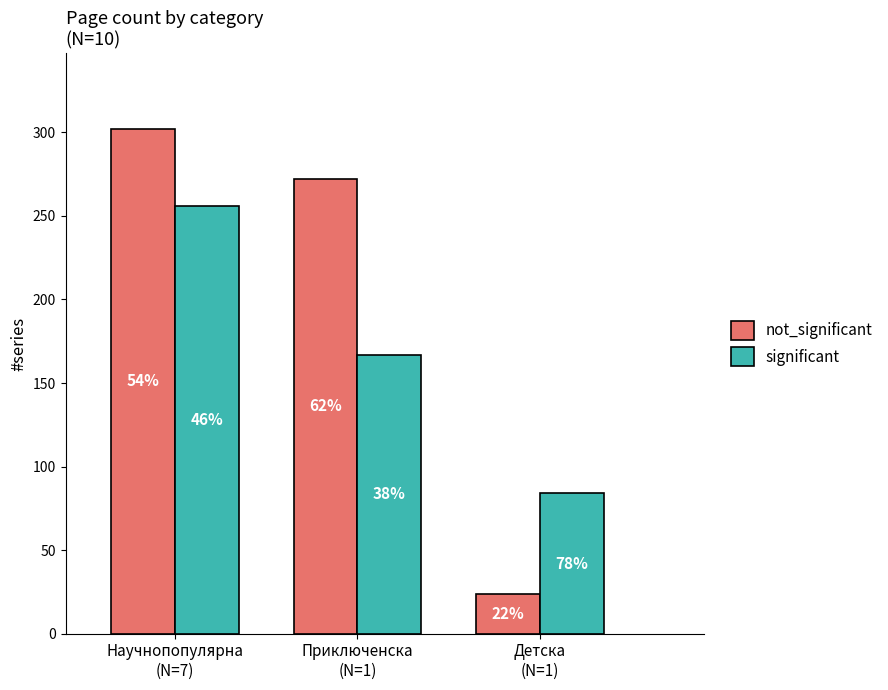

Read the significant value at Научнопопулярна
(N=7), to the nearest 10.

260